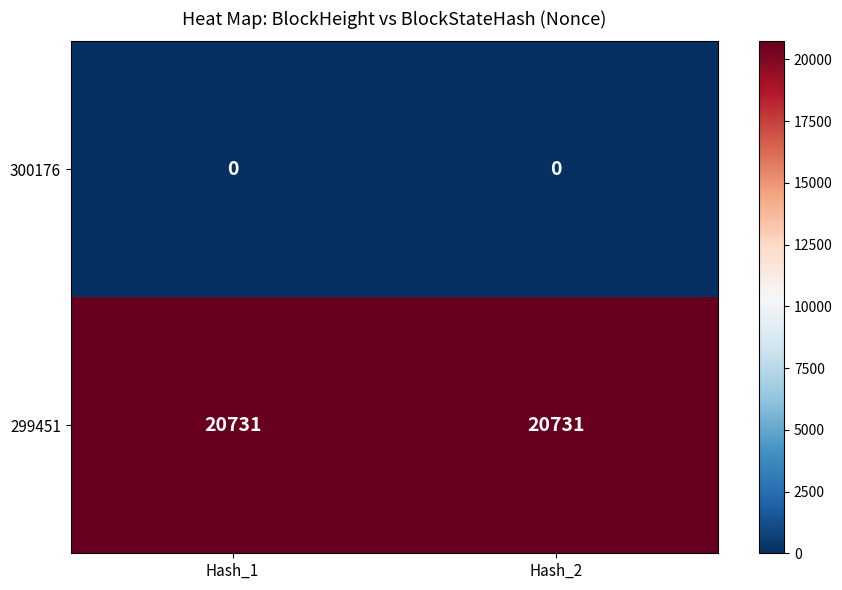

At how many categories does at least one series exceed 16304?

2